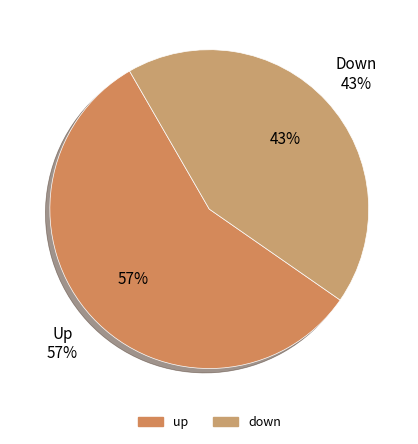

Is it true that down is 43% of the pie?

True